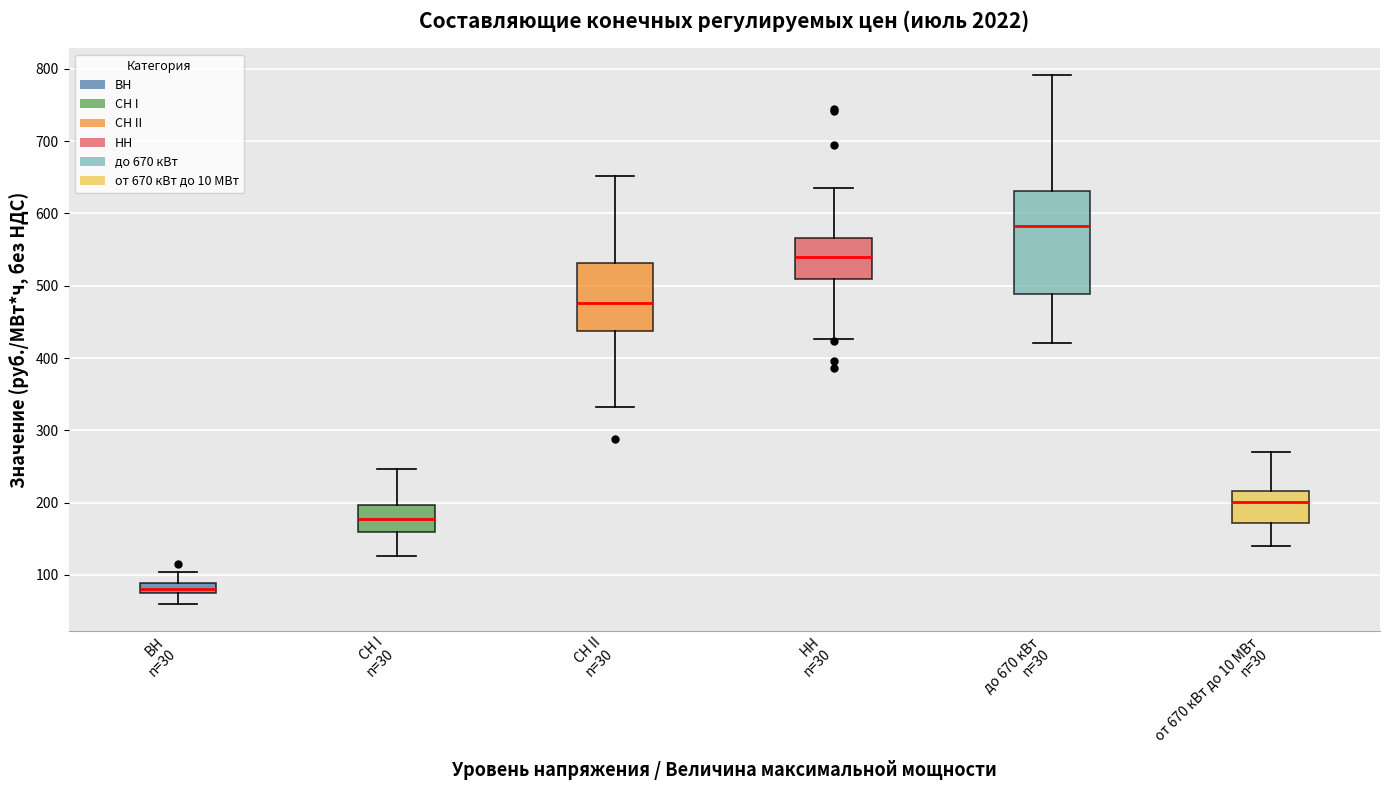

Which box is the tallest, from its lower edge to its upper edge?

до 670 кВт n=30